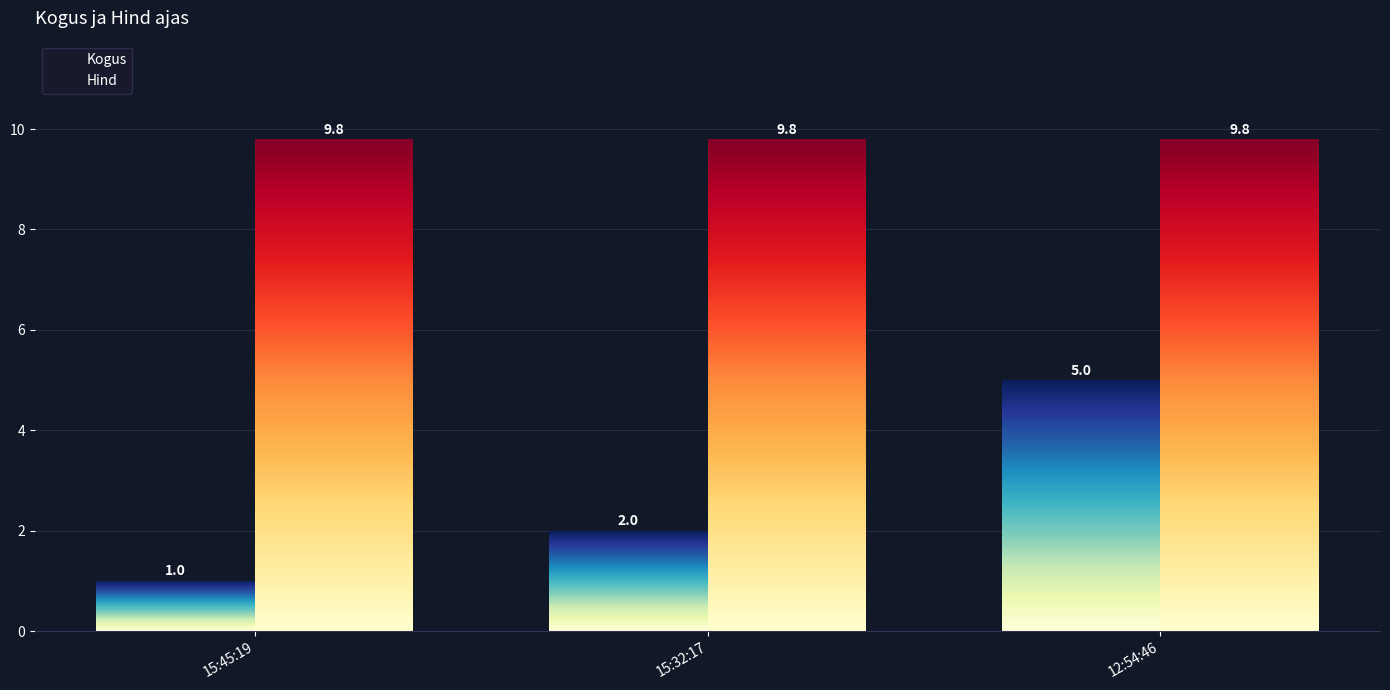

What is the difference between the highest and lowest values at 12:54:46?

4.8